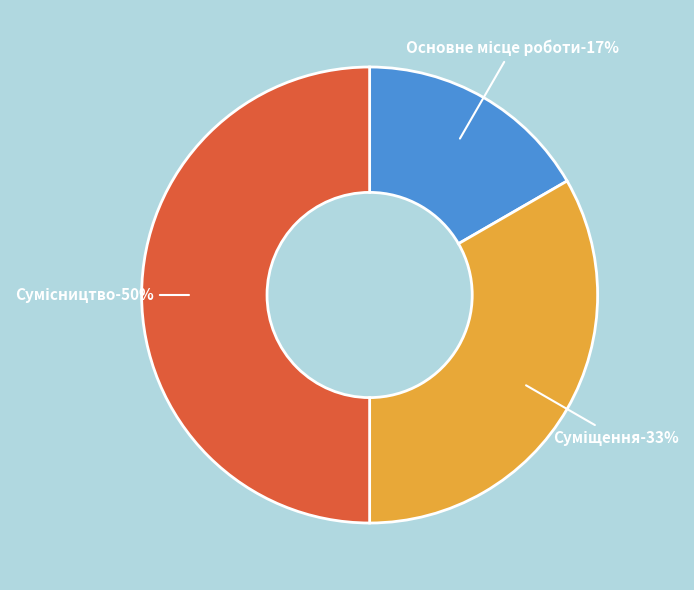

Count the number of slices in the pie.

3